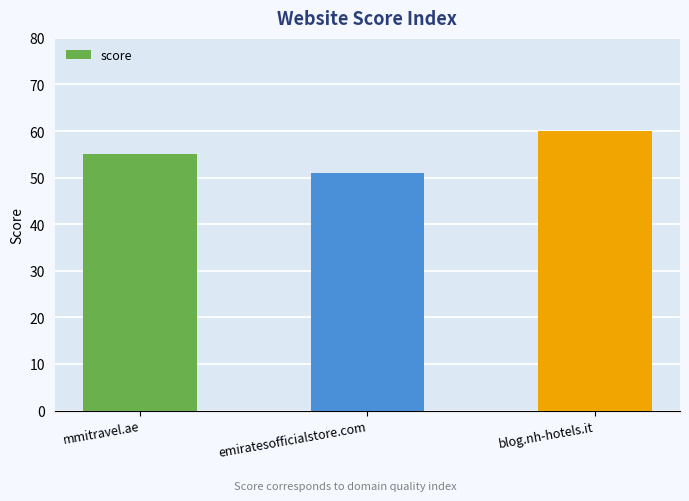

Approximately how many times larger is the value at blog.nh-hotels.it compared to emiratesofficialstore.com?

1.2